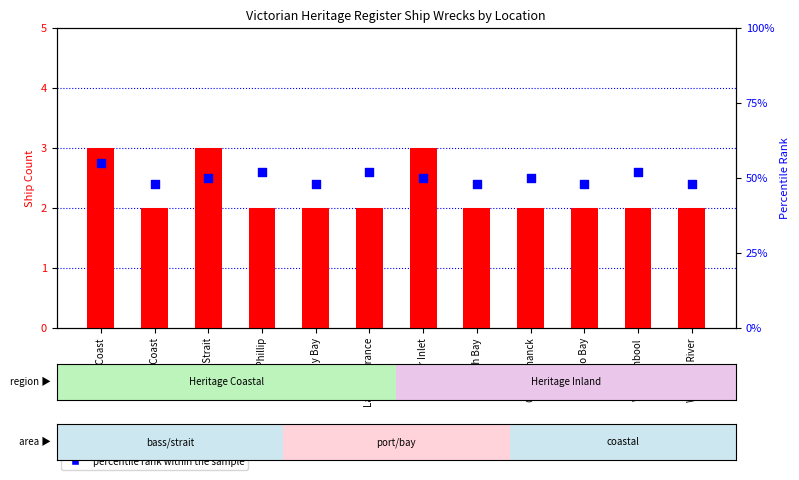

At how many categories does at least one series exceed 44?

12